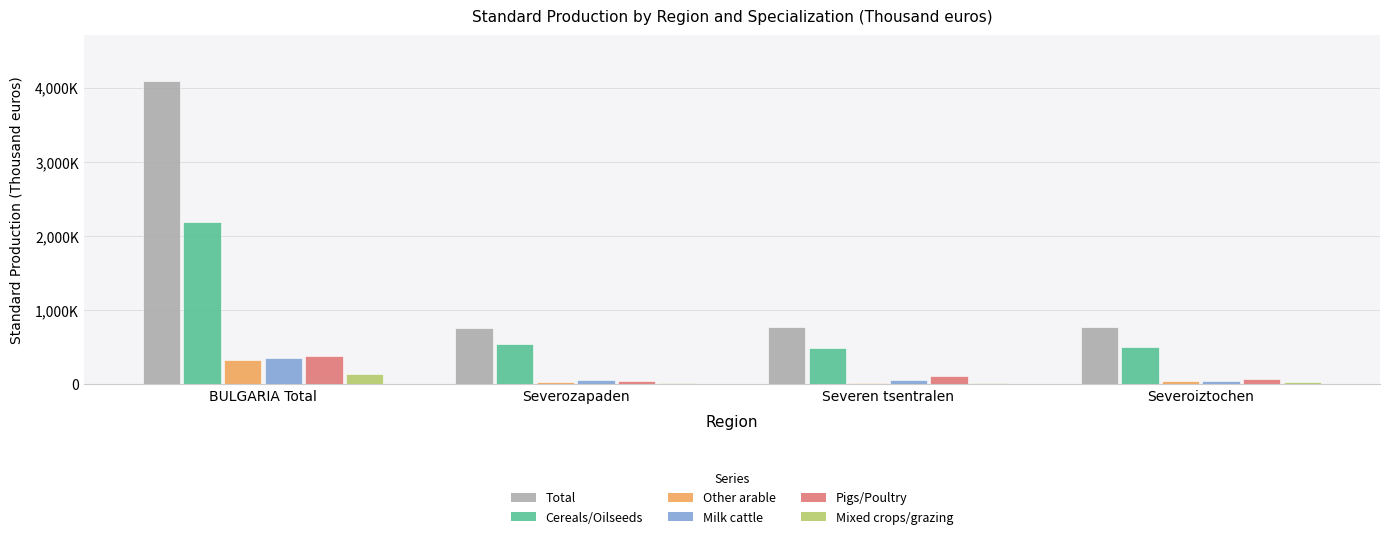

What is the sum of all Total values?

6411358